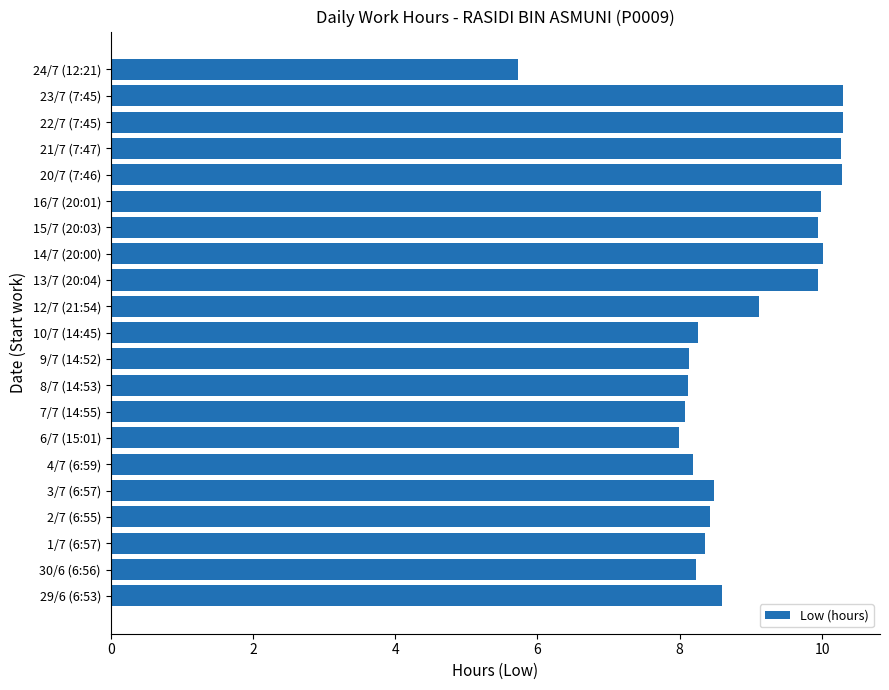

Approximately how many times larger is the value at 15/7 (20:03) compared to 7/7 (14:55)?

1.2